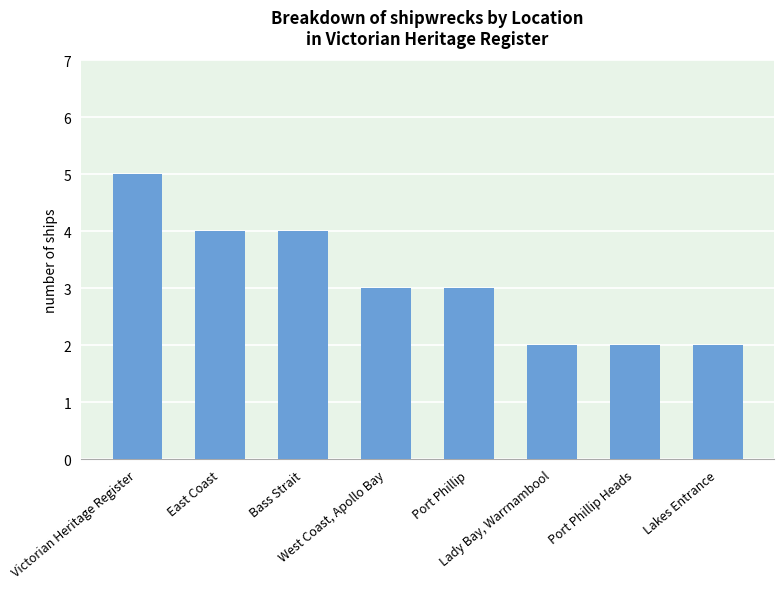

Does the chart contain stacked bars?

No